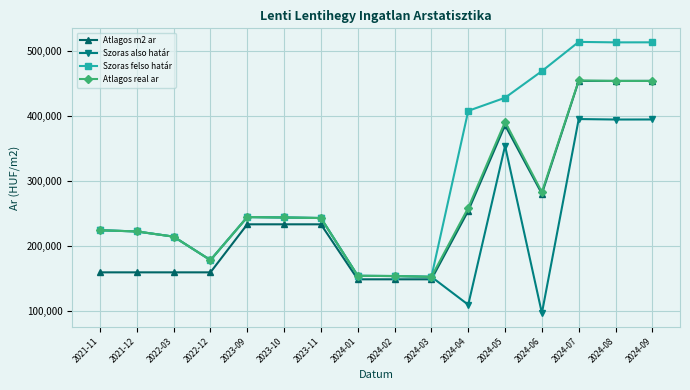

Is the value of Atlagos m2 ar at 2024-05 greater than the value of Szoras also határ at 2024-01?

Yes